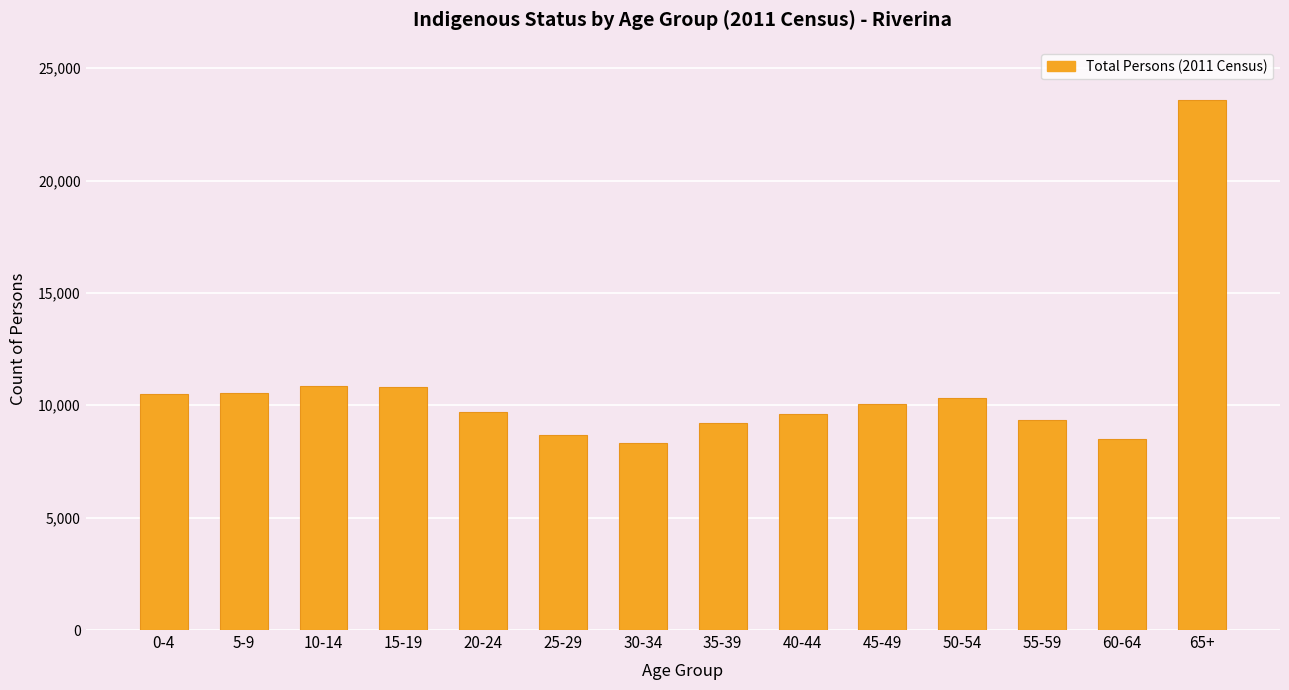

The chart shows a value of 8315 at 30-34. True or false?

True